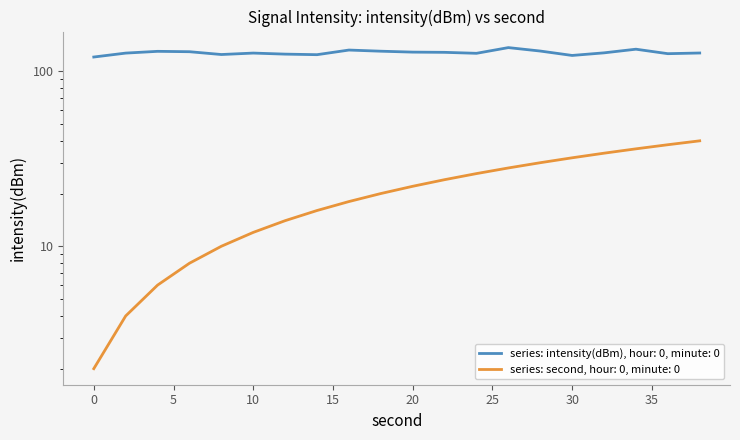

Where is the first local minimum for intensity(dBm)?

8